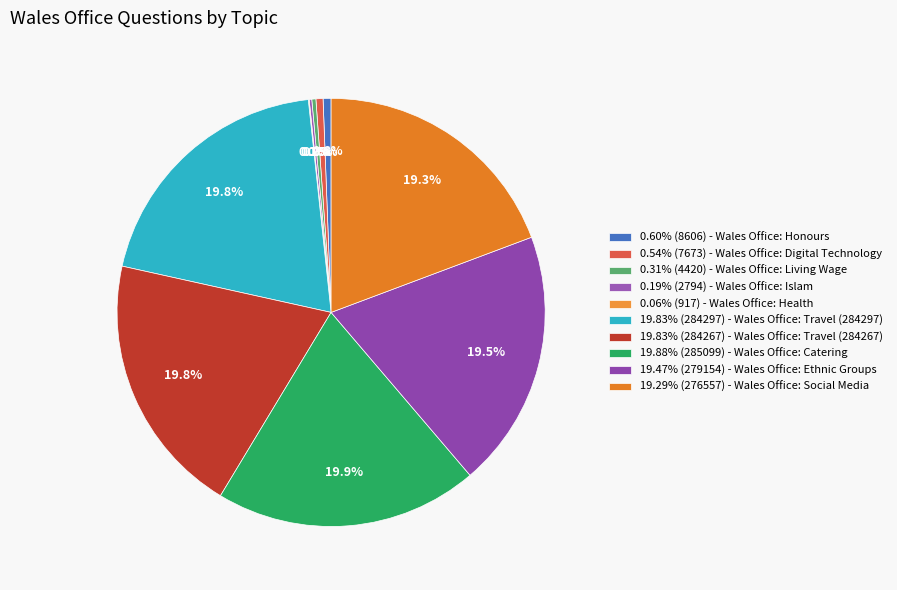

Does any single category account for the majority?

No